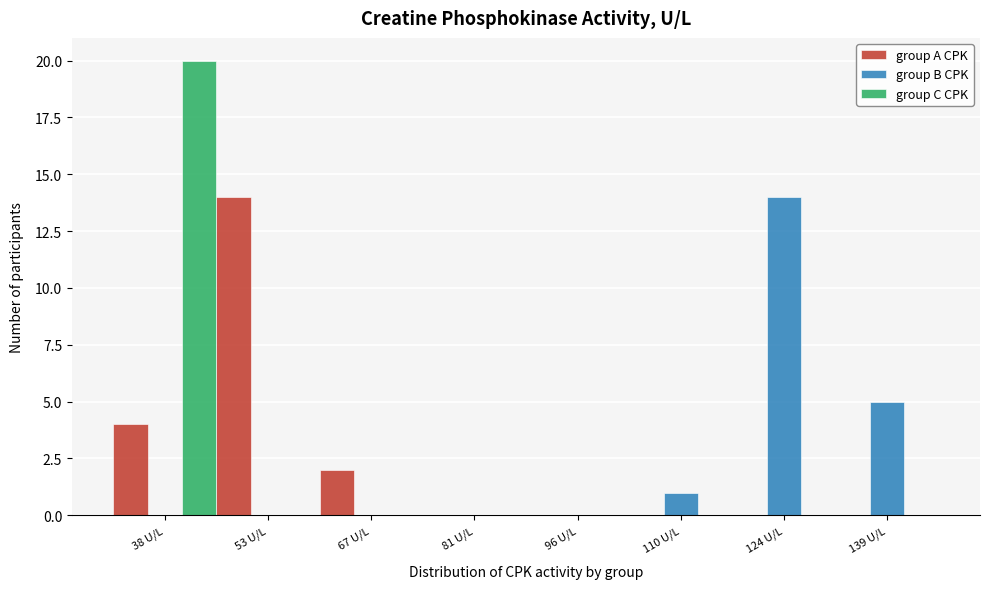

Reading left to right, extract all data points from this chart.

group A CPK: 38 U/L=4	53 U/L=14	67 U/L=2	81 U/L=0	96 U/L=0	110 U/L=0	124 U/L=0	139 U/L=0
group B CPK: 38 U/L=0	53 U/L=0	67 U/L=0	81 U/L=0	96 U/L=0	110 U/L=1	124 U/L=14	139 U/L=5
group C CPK: 38 U/L=20	53 U/L=0	67 U/L=0	81 U/L=0	96 U/L=0	110 U/L=0	124 U/L=0	139 U/L=0